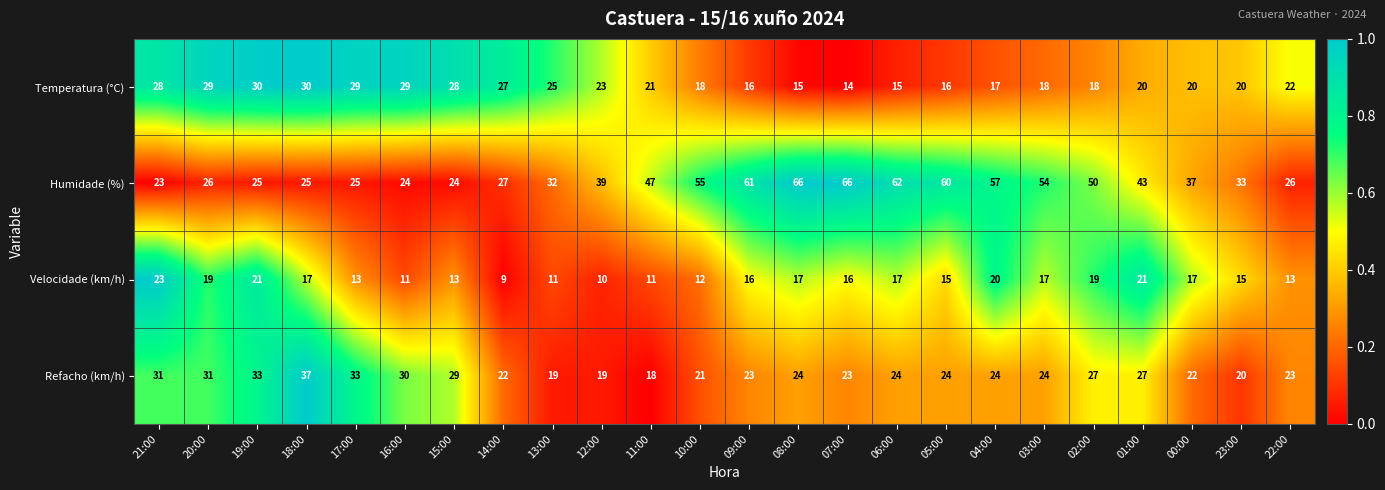

What is the difference between the highest and lowest values at 07:00?

52